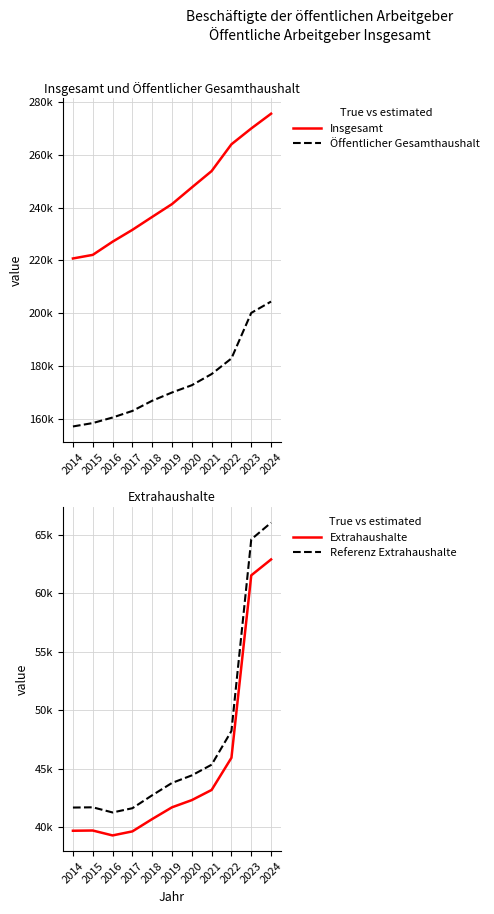

What is the sum of all Referenz Extrahaushalte values?

521272.5